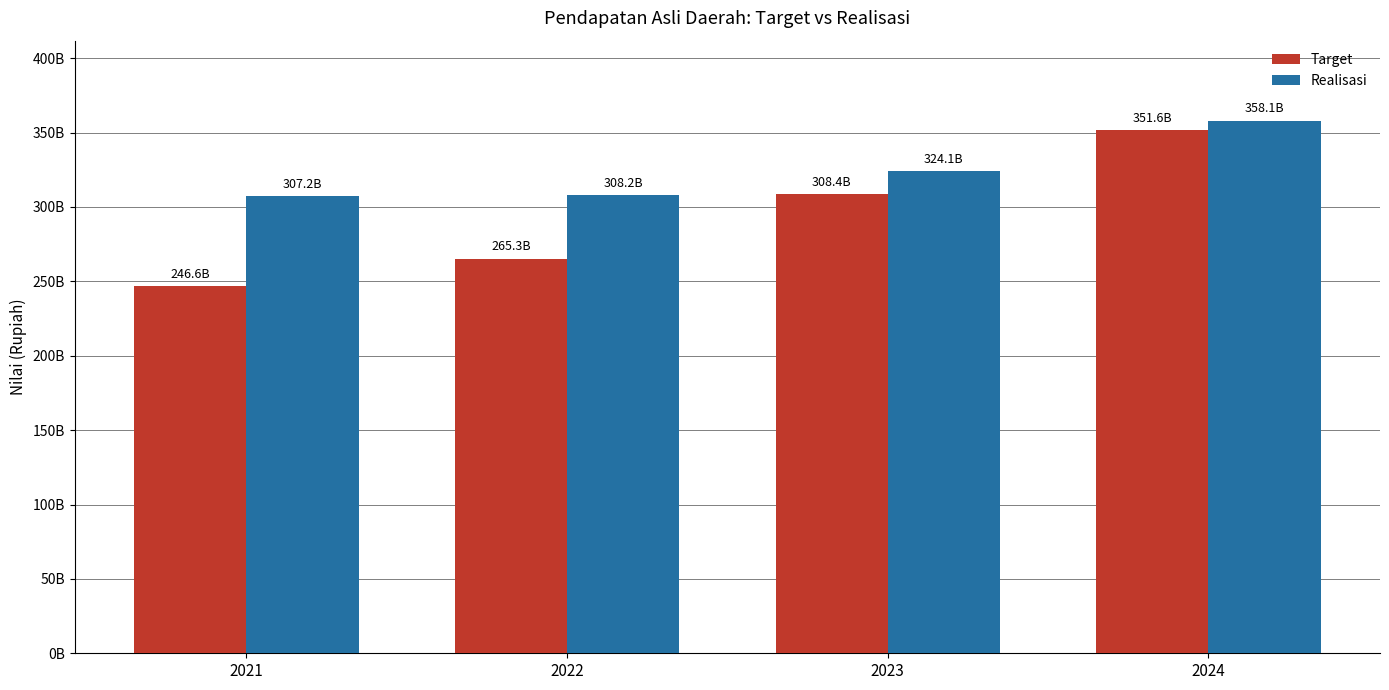

What is the difference between the maximum and second lowest values in the Realisasi series?

49933118918.2